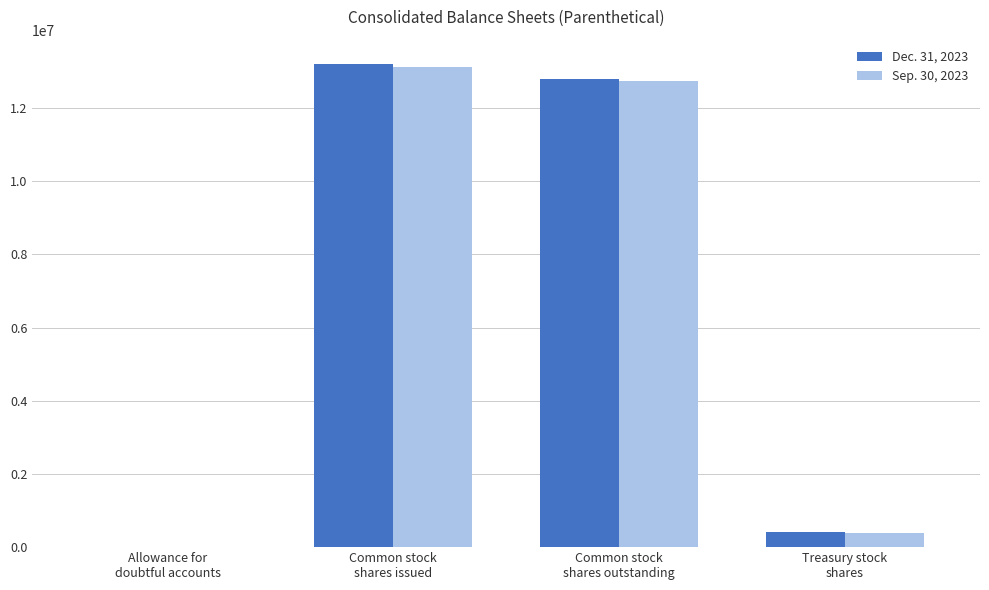

Is it true that Sep. 30, 2023 equals 392740 at Treasury stock
shares?

True